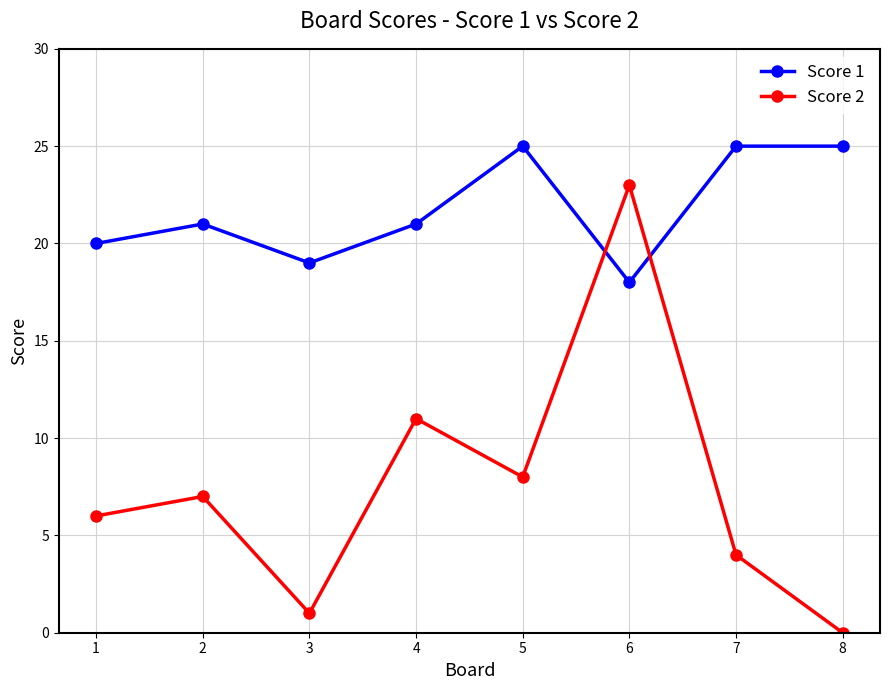

Which series changed the most between 3 and 8?

Score 1